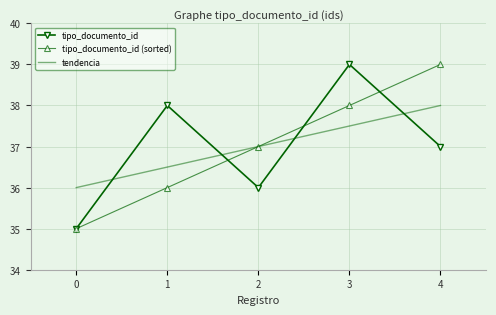

Between 1 and 3, which series saw the biggest shift?

tipo_documento_id (sorted)